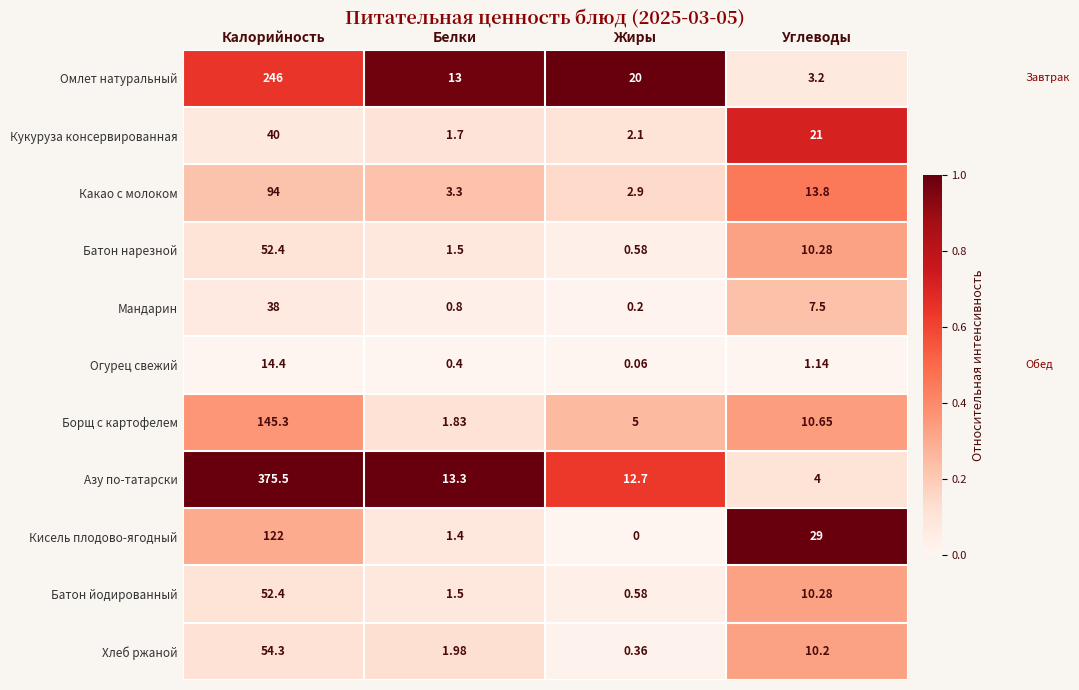

What is the spread (max minus min) of values at Калорийность?

361.1